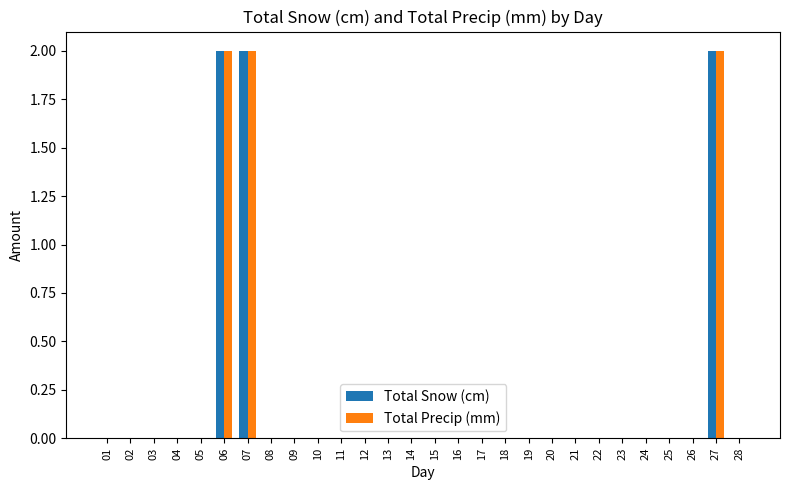

True or false: Total Precip (mm) has a value of 1 at 06.

False